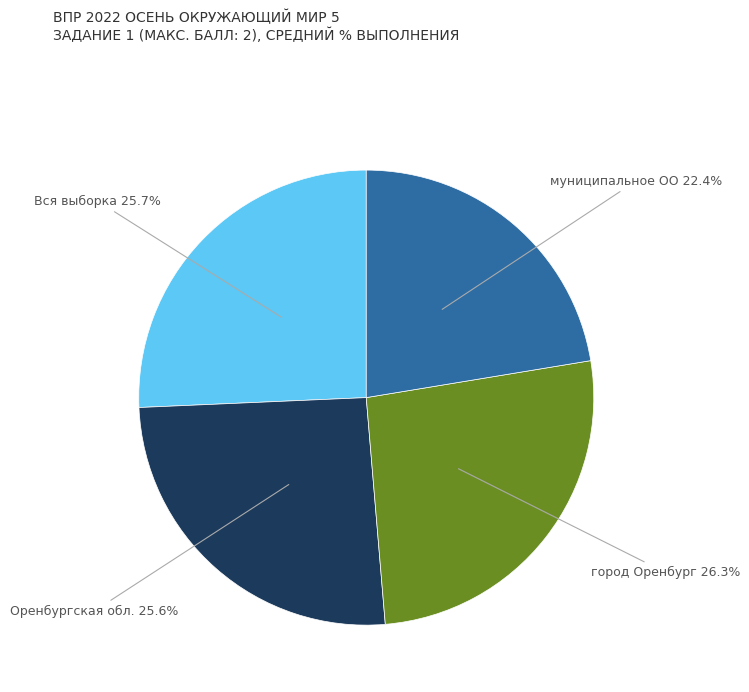

Is there any slice that represents more than half of the pie?

No